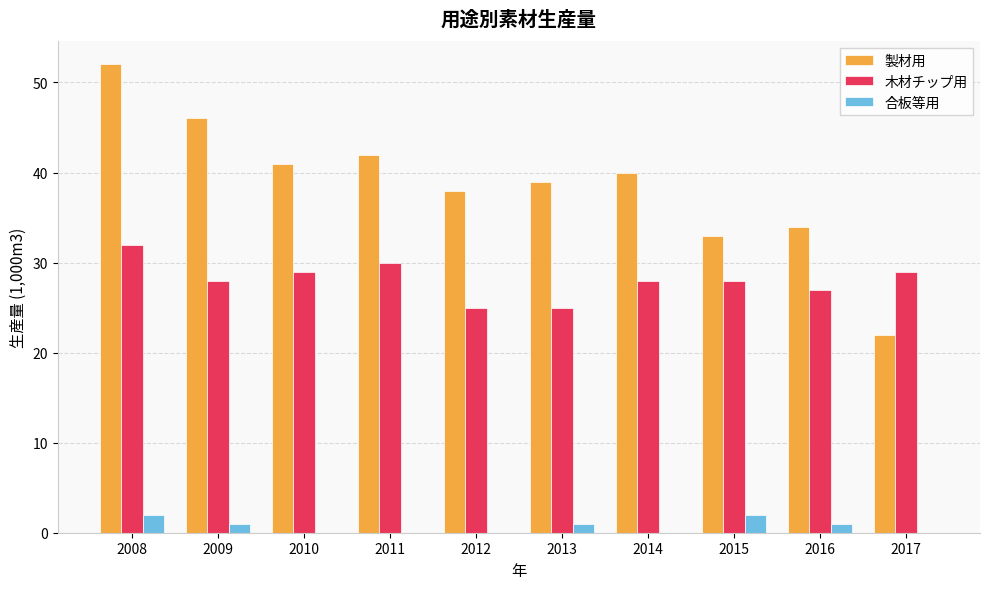

What are all the series names shown in the legend?

製材用, 木材チップ用, 合板等用